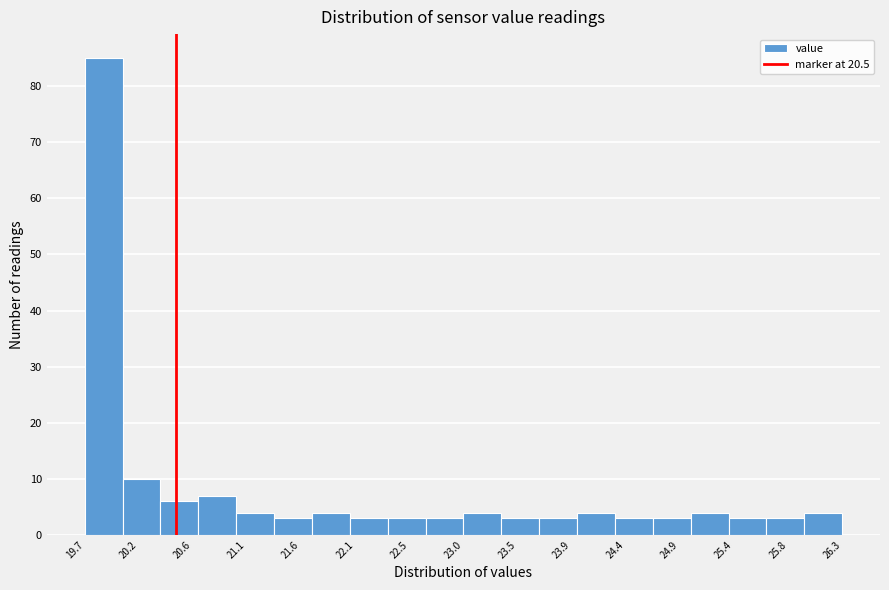

Reading left to right, transcribe this chart: for each bar, give the range it covers on the x-axis and its height. Neither the bar edges nor the heights are printed on the chart, so give them approximately, as read against the axes.

19.70 to 20.03: 85
20.03 to 20.36: 10
20.36 to 20.69: 6
20.69 to 21.02: 7
21.02 to 21.35: 4
21.35 to 21.68: 3
21.68 to 22.01: 4
22.01 to 22.34: 3
22.34 to 22.67: 3
22.67 to 23.00: 3
23.00 to 23.33: 4
23.33 to 23.66: 3
23.66 to 23.99: 3
23.99 to 24.32: 4
24.32 to 24.65: 3
24.65 to 24.98: 3
24.98 to 25.31: 4
25.31 to 25.64: 3
25.64 to 25.97: 3
25.97 to 26.30: 4